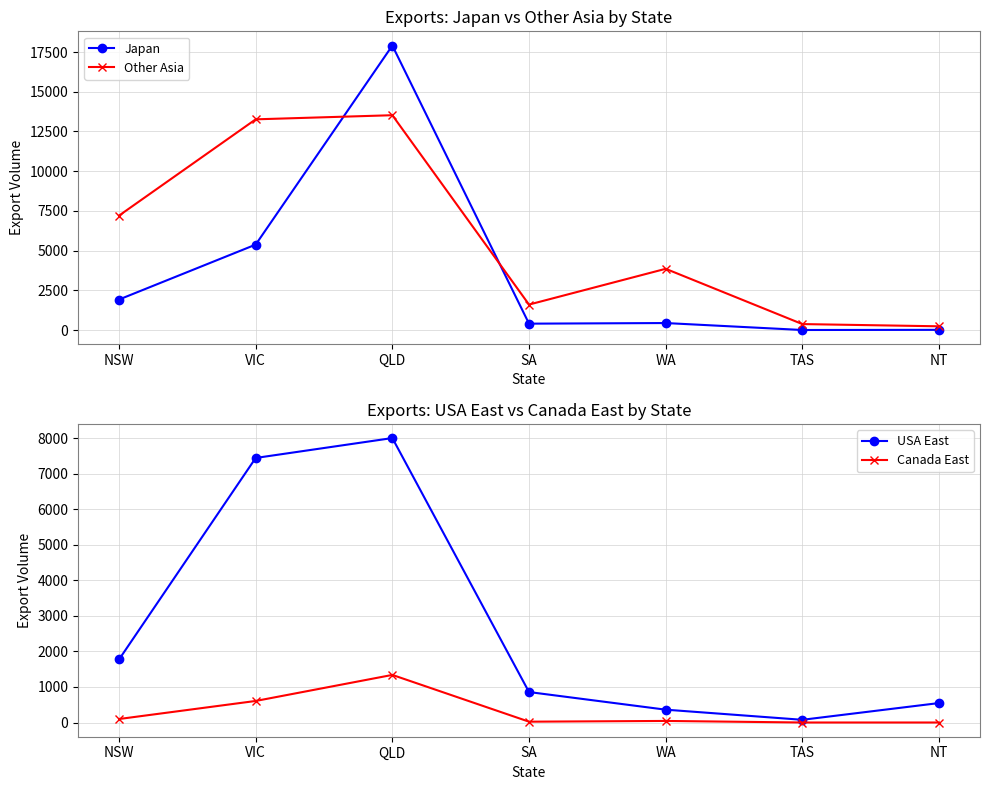

True or false: Japan and Other Asia cross at least once.

True